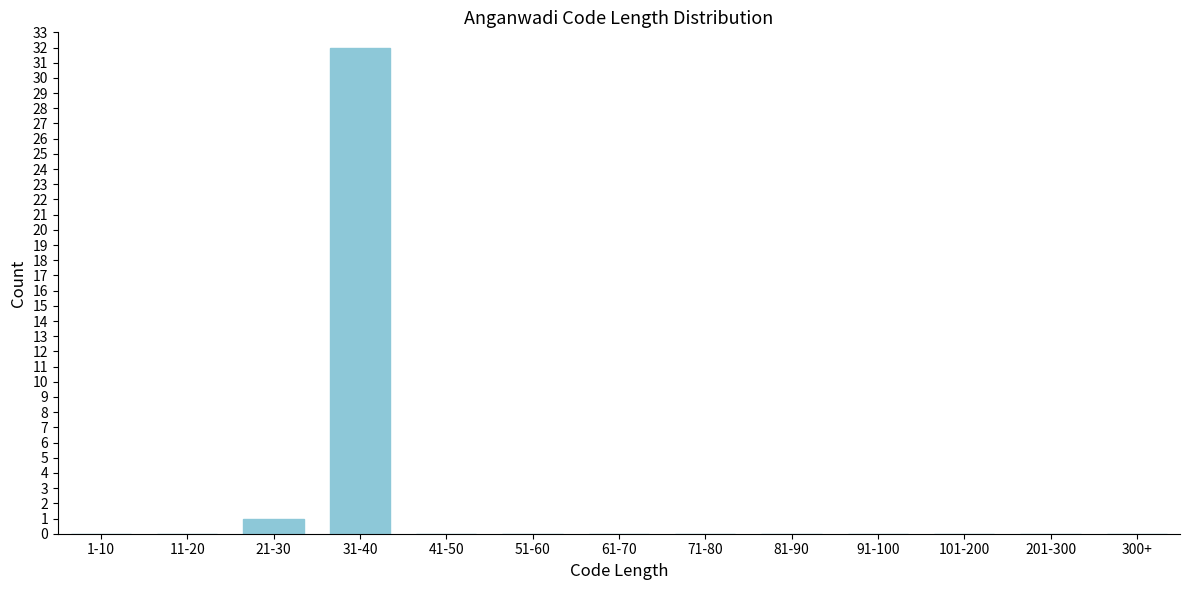

Reading left to right, transcribe all the data shown in this chart.

1-10=0	11-20=0	21-30=1	31-40=32	41-50=0	51-60=0	61-70=0	71-80=0	81-90=0	91-100=0	101-200=0	201-300=0	300+=0